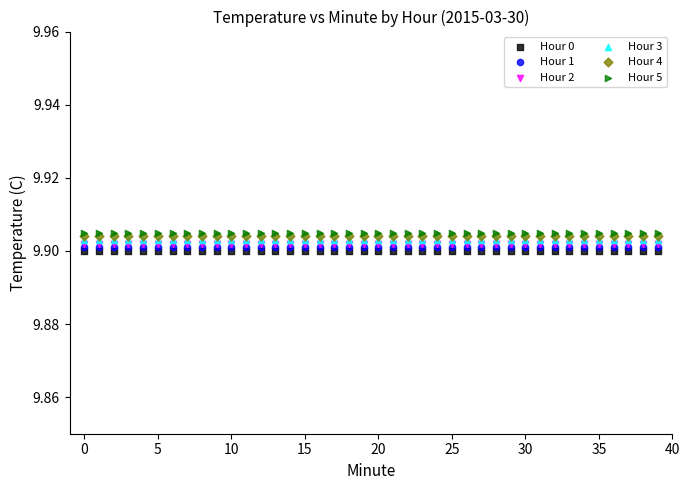

Which series contains the highest Y value?

Hour 5